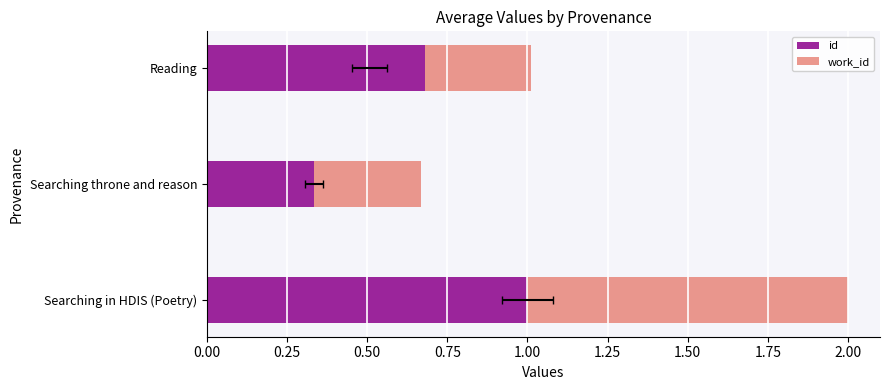

What are all the series names shown in the legend?

id, work_id